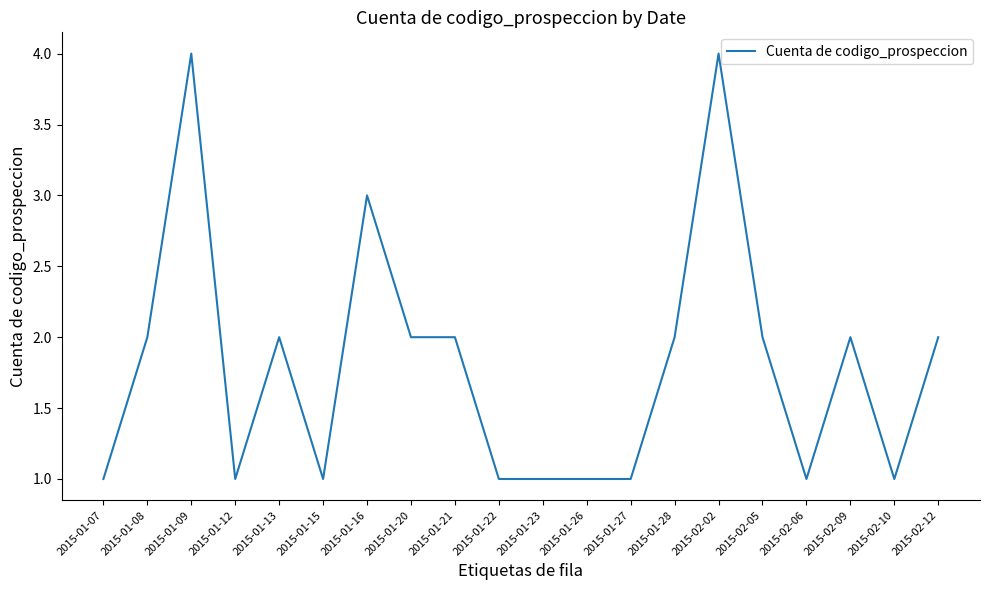

True or false: the data shows 1 at 2015-01-22.

True